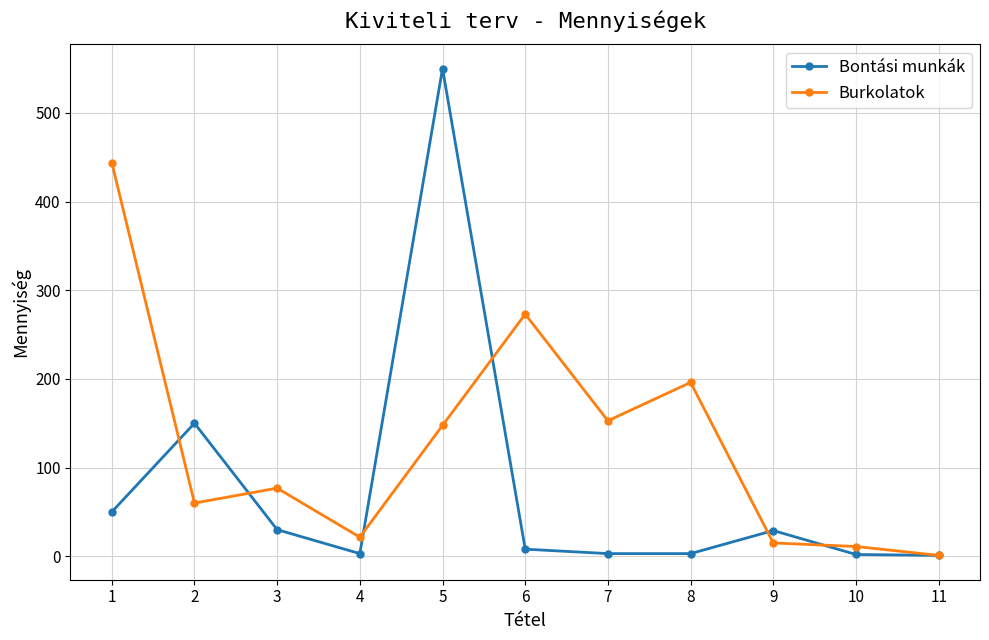

What is the value of the Burkolatok point at the 11th from the left?

1.0